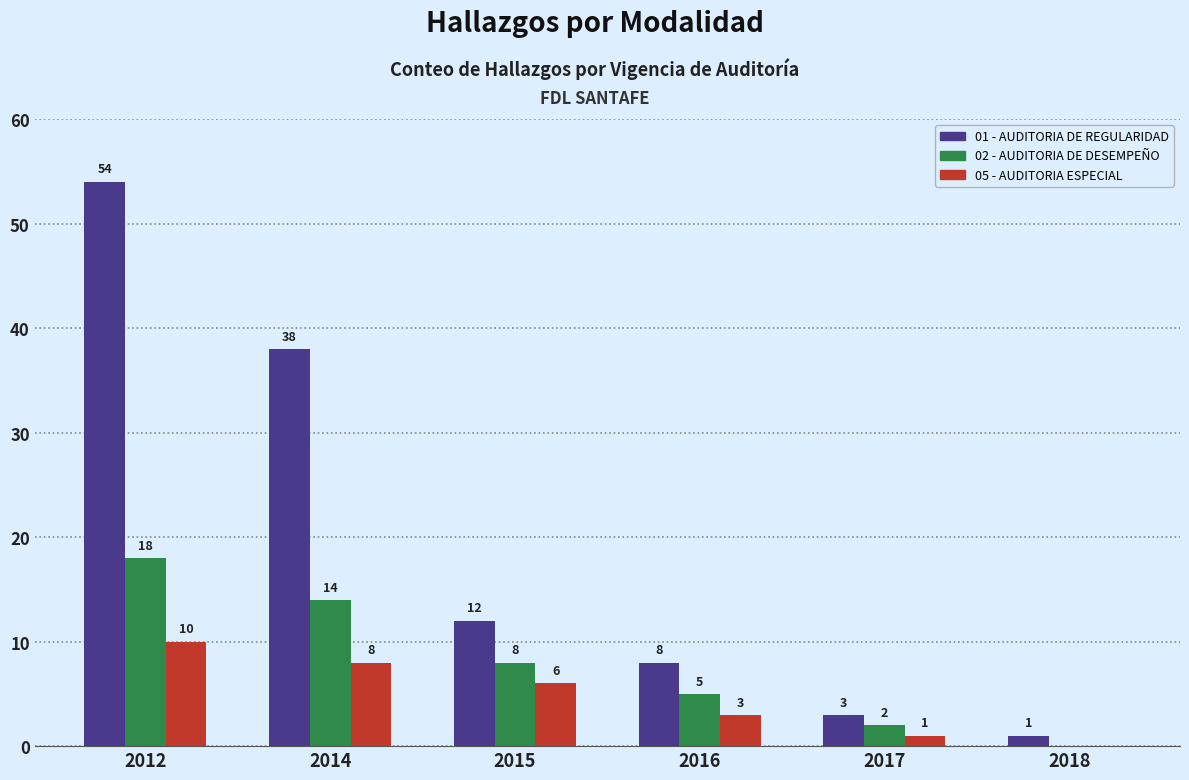

Does the chart contain stacked bars?

No